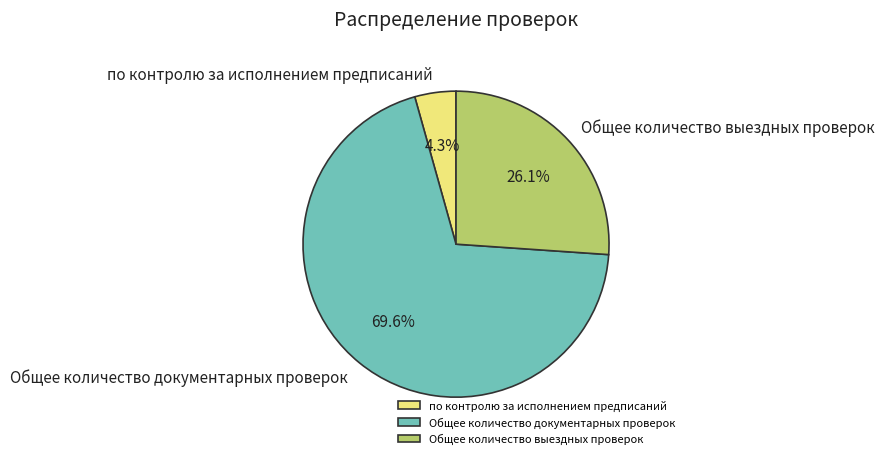

Which has a higher value, Общее количество выездных проверок or по контролю за исполнением предписаний?

Общее количество выездных проверок